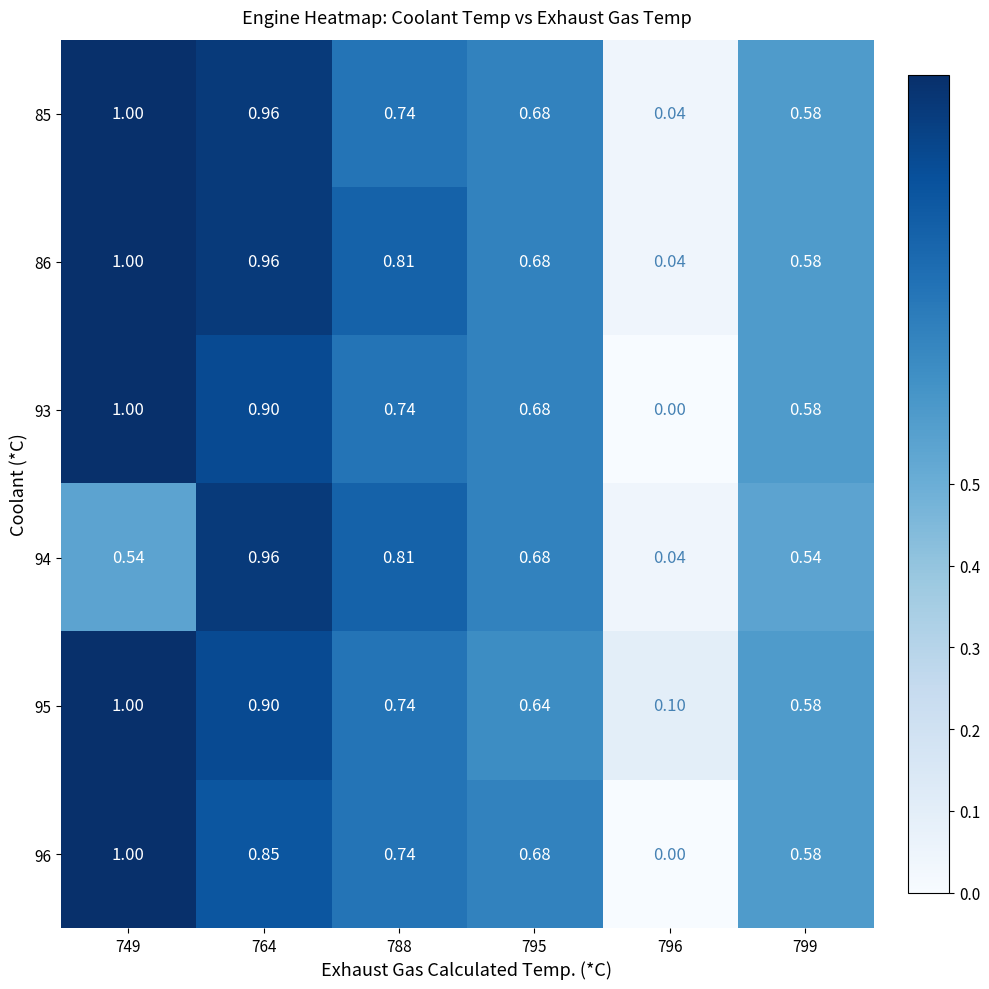

Is the value of 85 at 788 greater than the value of 93 at 799?

Yes